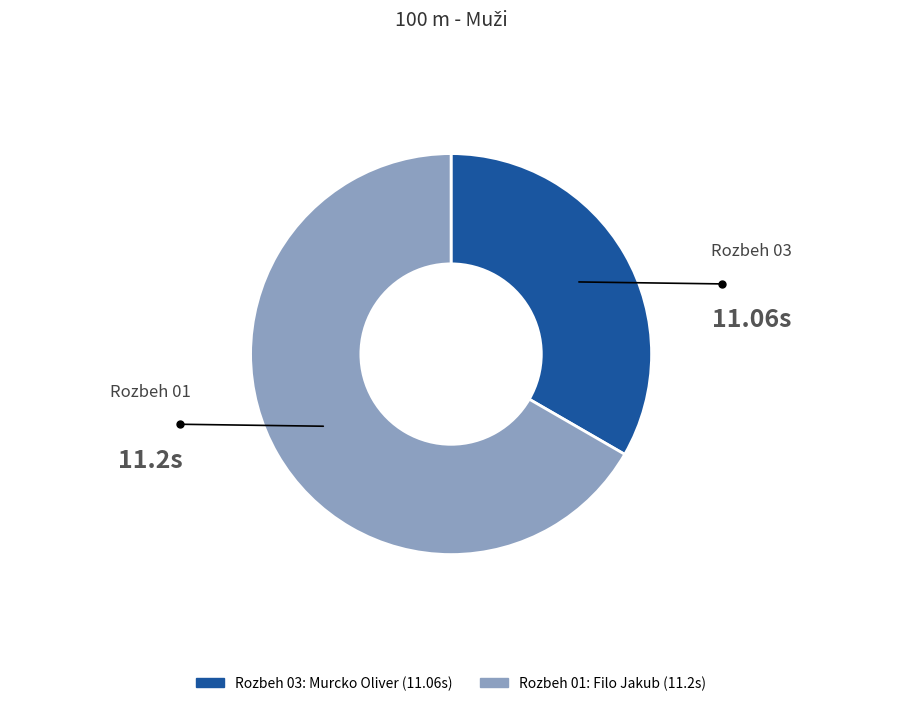

Which category accounts for the majority?

Rozbeh 01